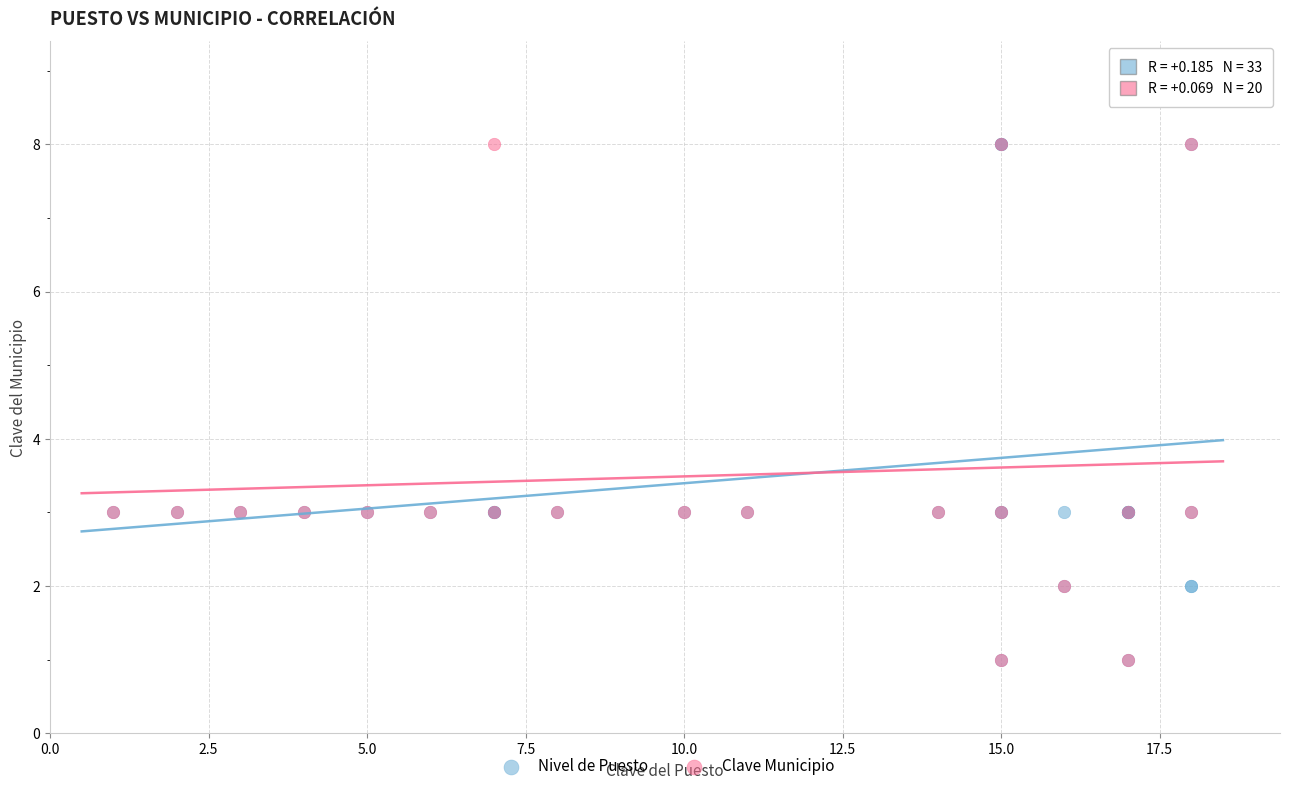

Which series has the largest Y range (max minus min)?

Nivel de Puesto